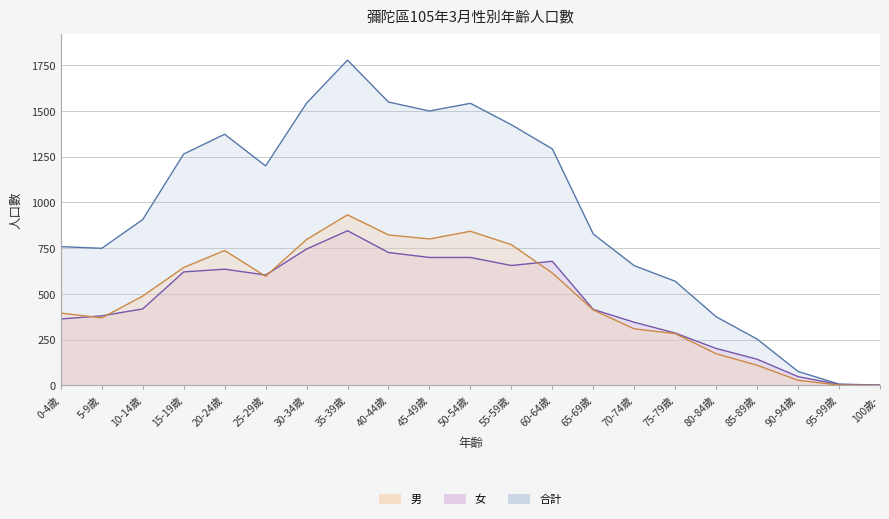

Which series changed the most between 10-14歲 and 90-94歲?

合計